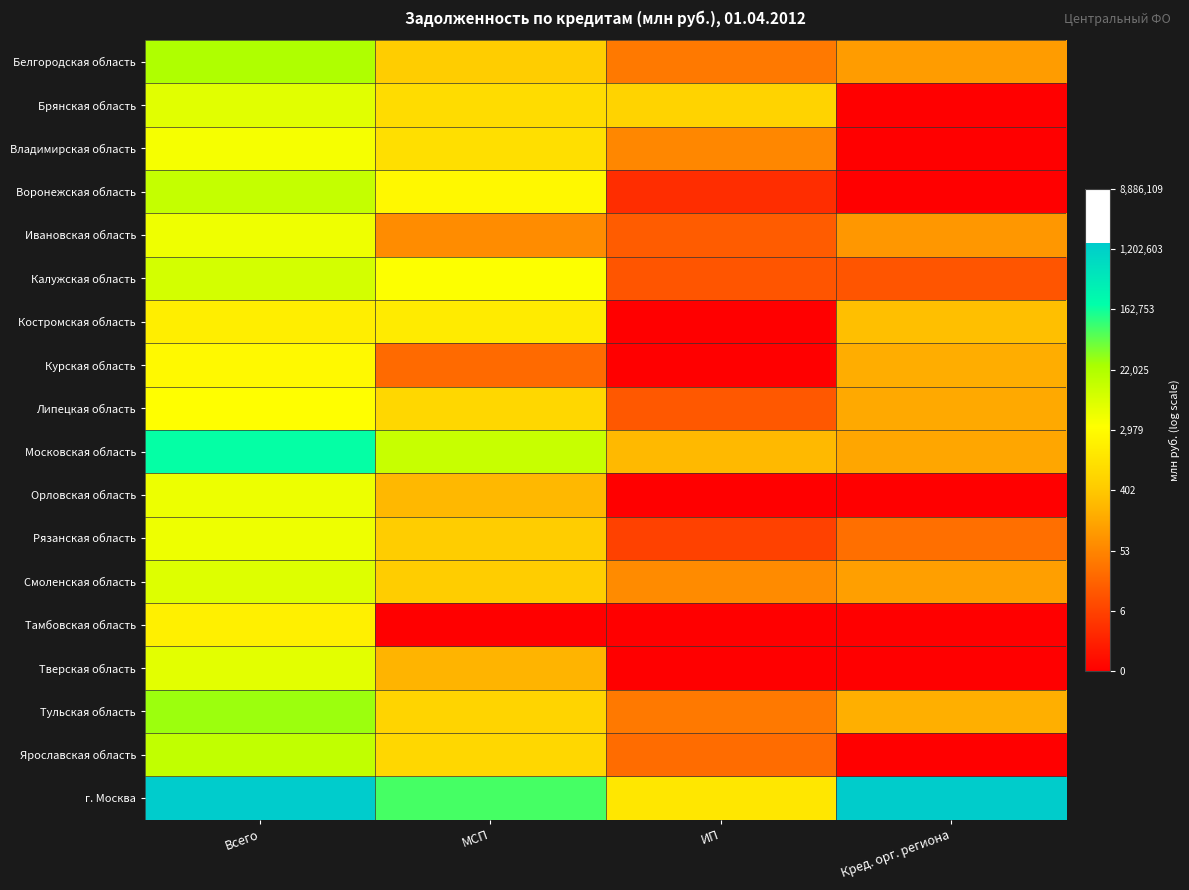

Which category has the highest value across all series?

Всего